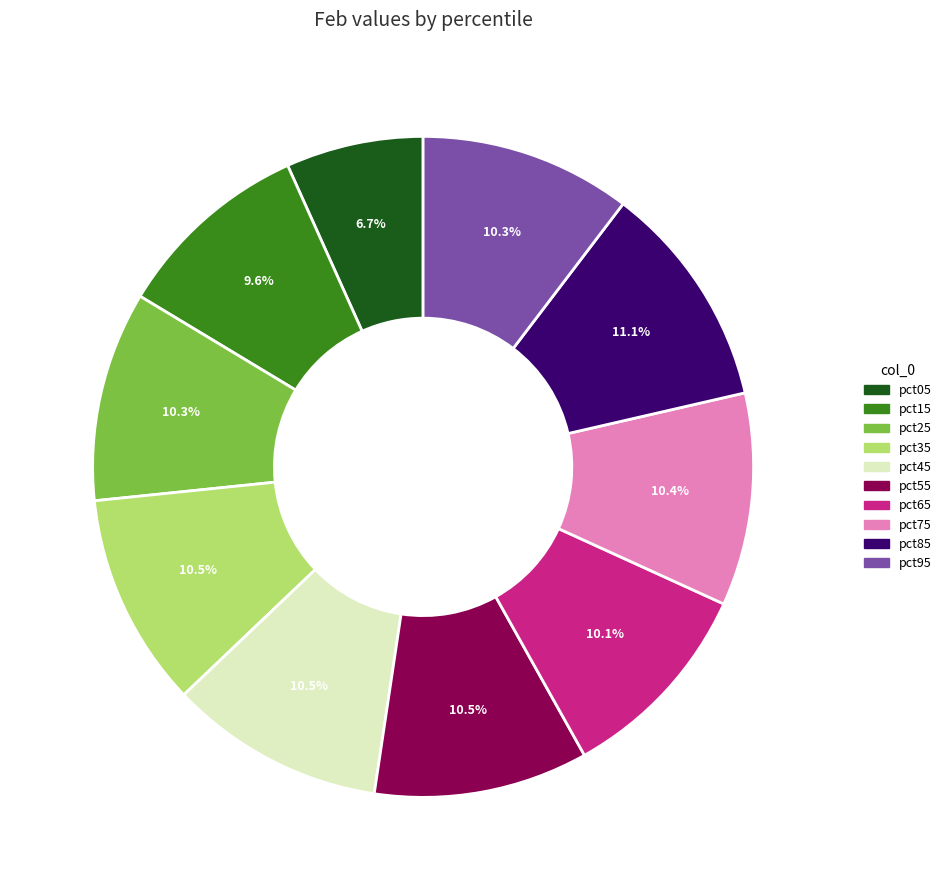

Which category has the smallest portion of the pie?

pct05